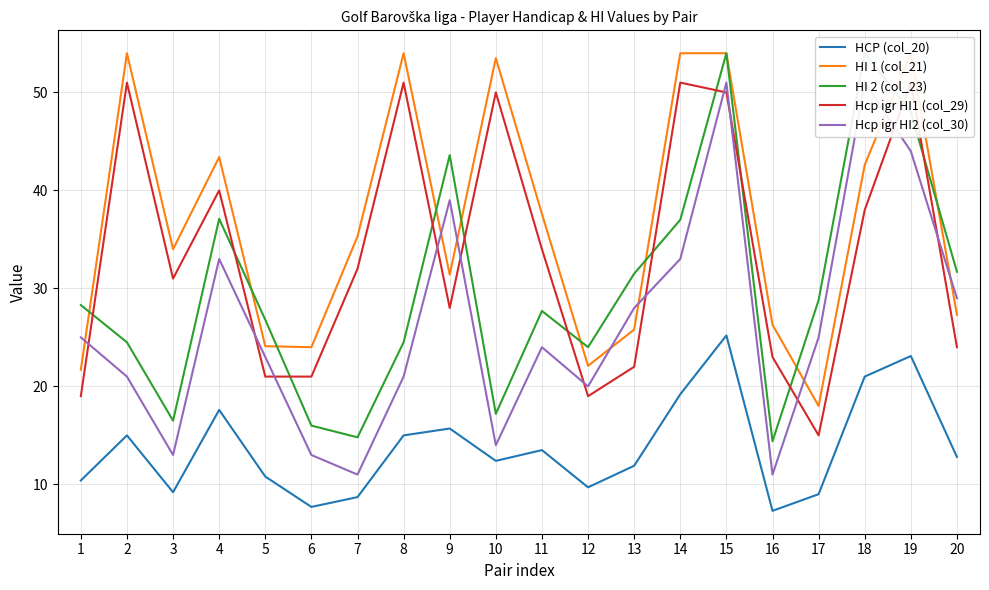

Does the chart have visible grid lines?

Yes